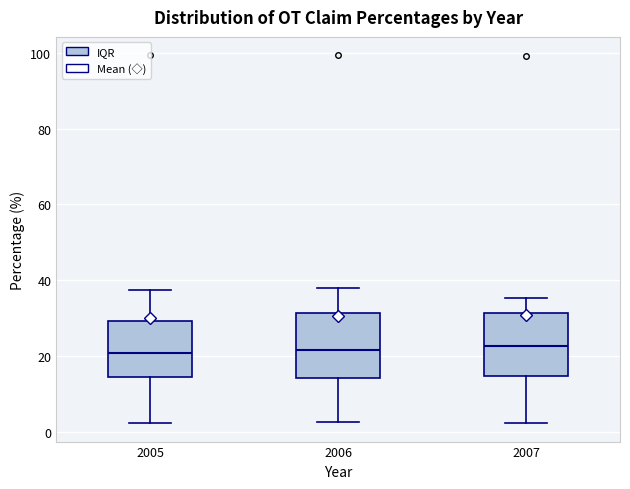

Reading left to right, read every box against the y-axis: the position of its median line, the range the box covers, and the ends of its whiskers. The values are not printed on the chart, so give them approximately, as read against the axis.

2005: median 20, box 14 to 30, whiskers 2 to 38
2006: median 22, box 14 to 32, whiskers 2 to 38
2007: median 22, box 14 to 32, whiskers 2 to 36